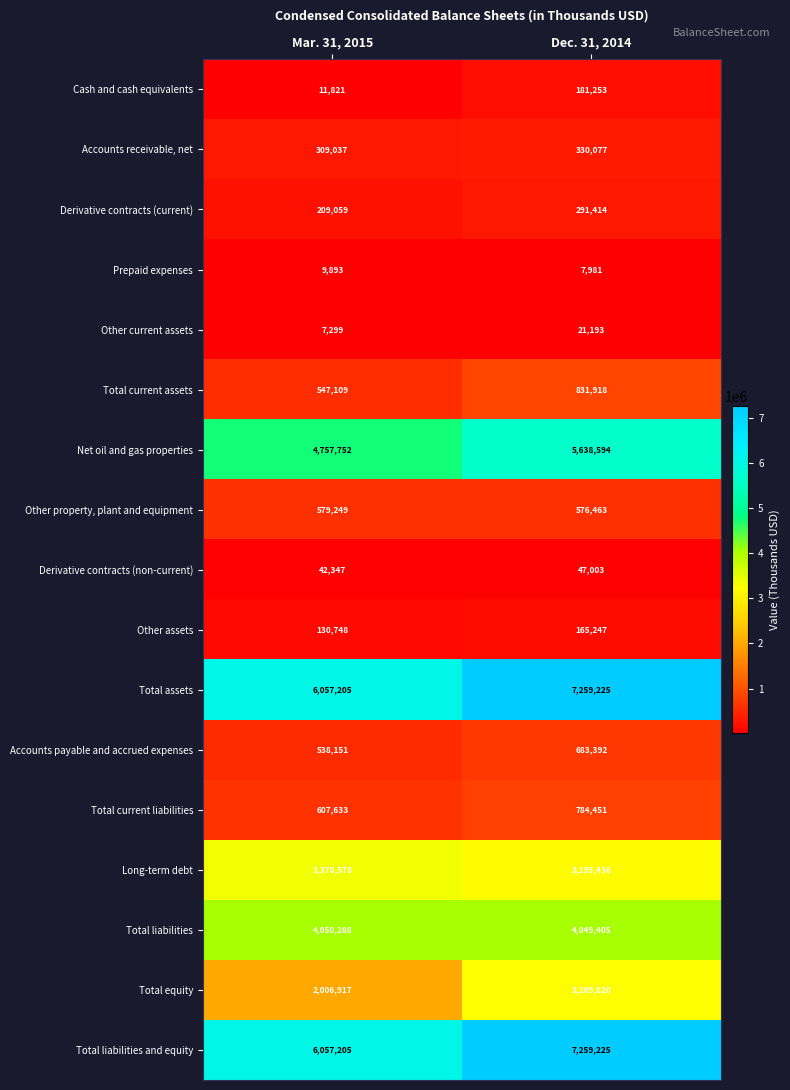

Is it true that Accounts receivable, net equals 520732 at Mar. 31, 2015?

False